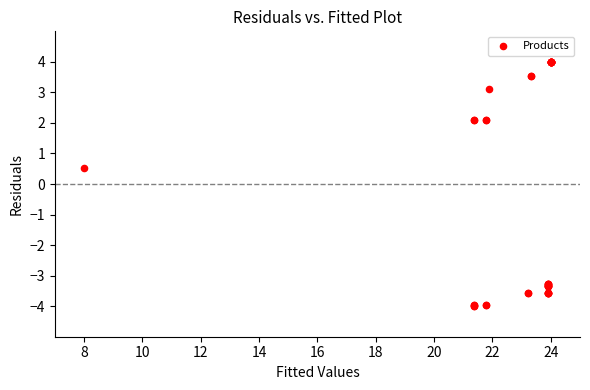

What Y value in the scatter plot is closest to 0?

0.5